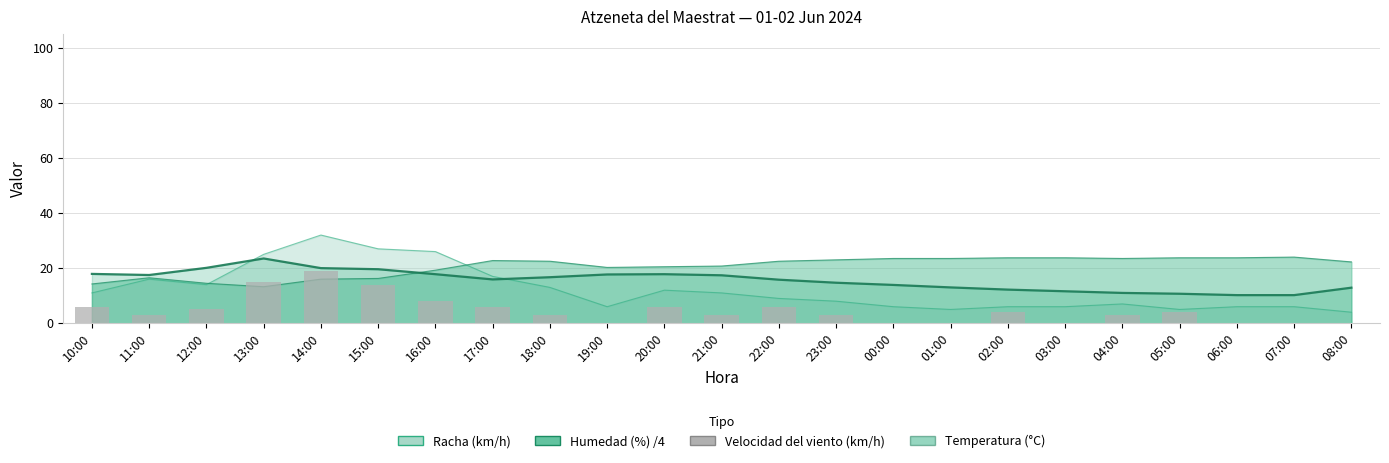

The value at 21:00 is 3. True or false?

True